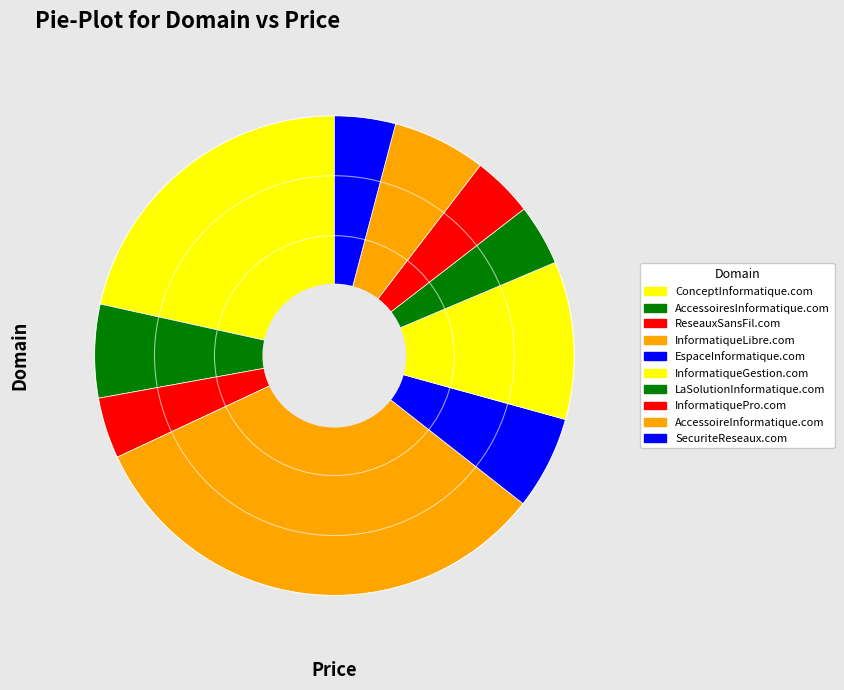

Is there any slice that represents more than half of the pie?

No